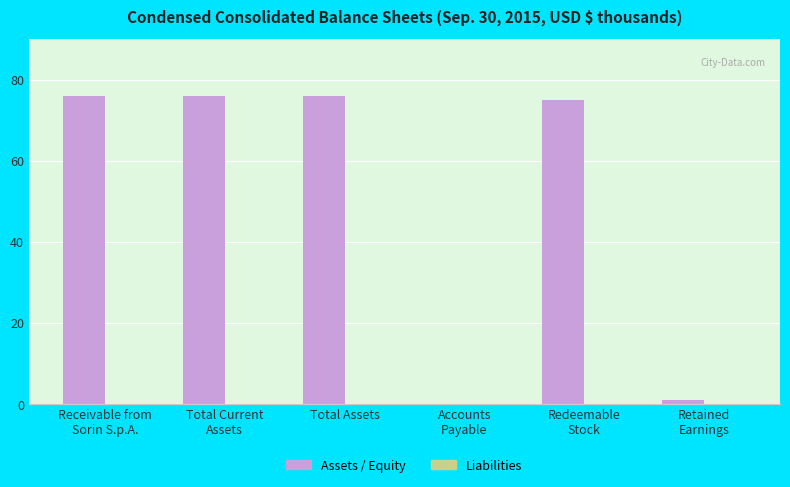

What is the approximate value at Total Assets, to the nearest 5?

75